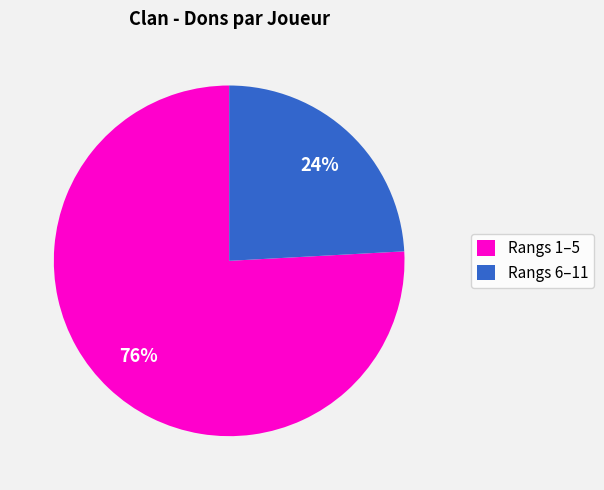

The Rangs 6–11 slice represents 24% of the pie. True or false?

True